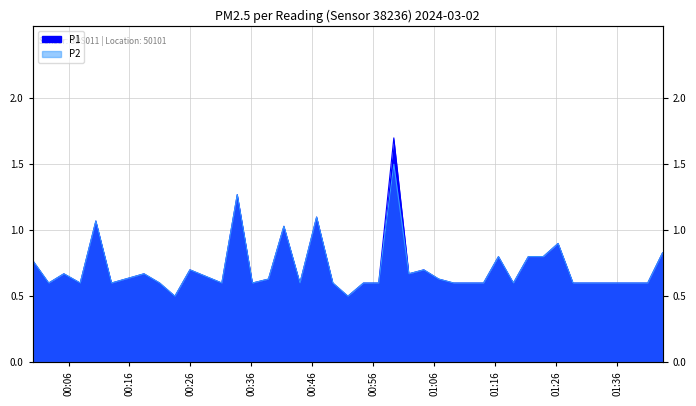

What is the difference between the maximum and minimum values in the P2 series?

1.0